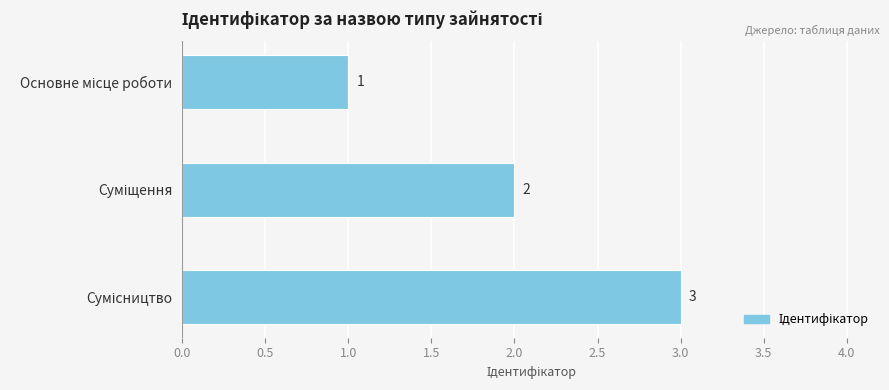

What is the sum of all values?

6